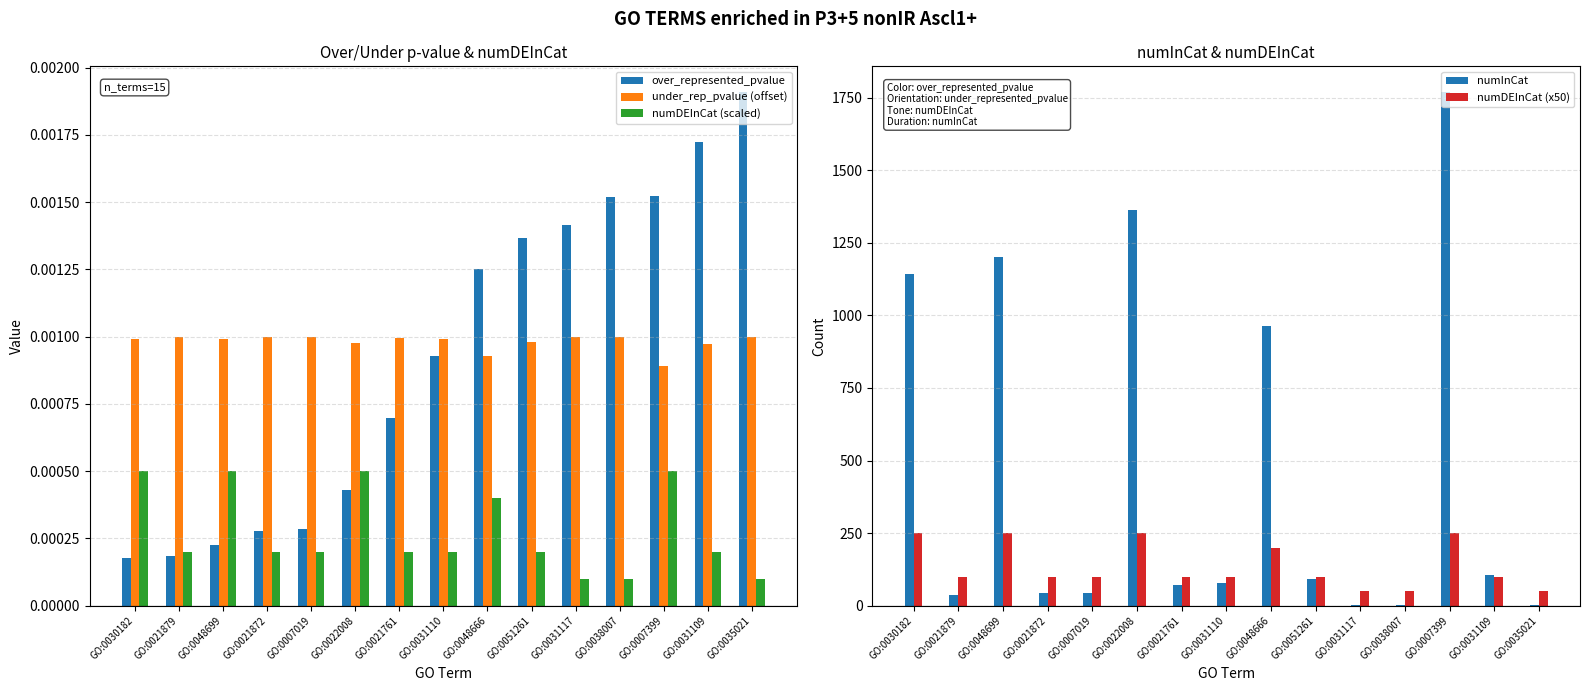

Which series has the widest spread of values?

numInCat